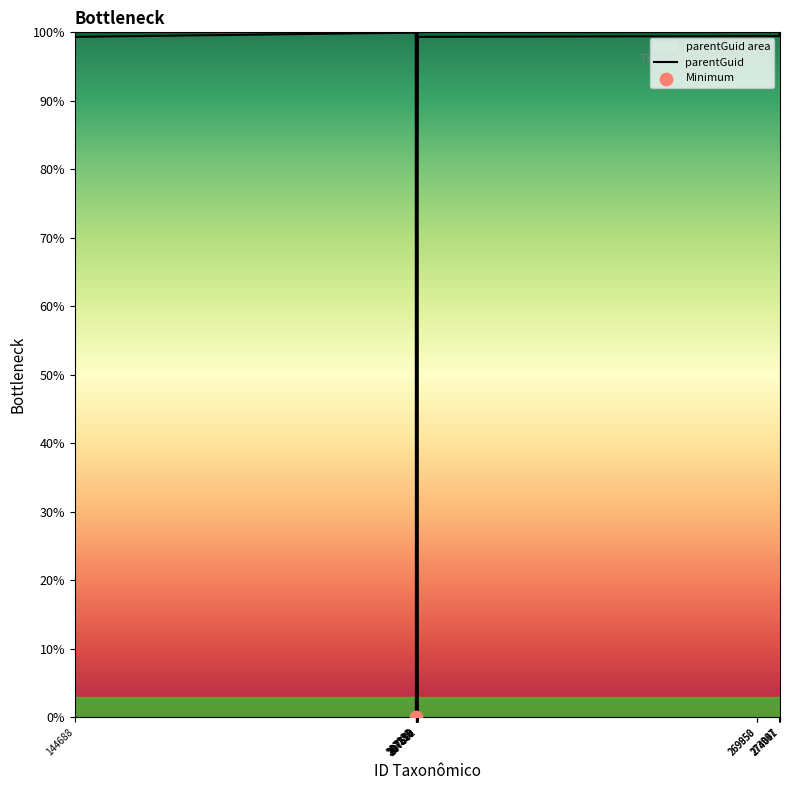

Which has a higher value, 269950 or 273987?

269950